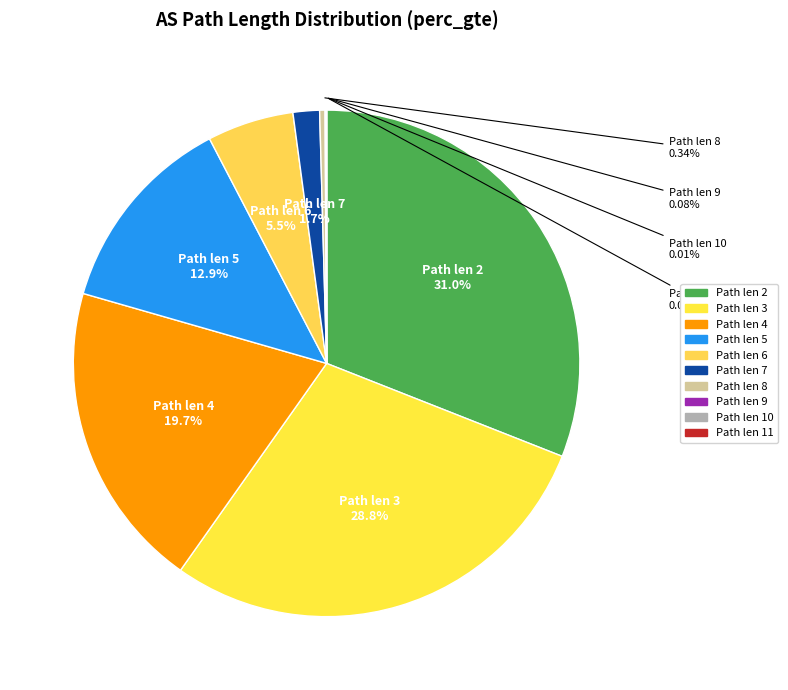

How many segments does this pie chart have?

10